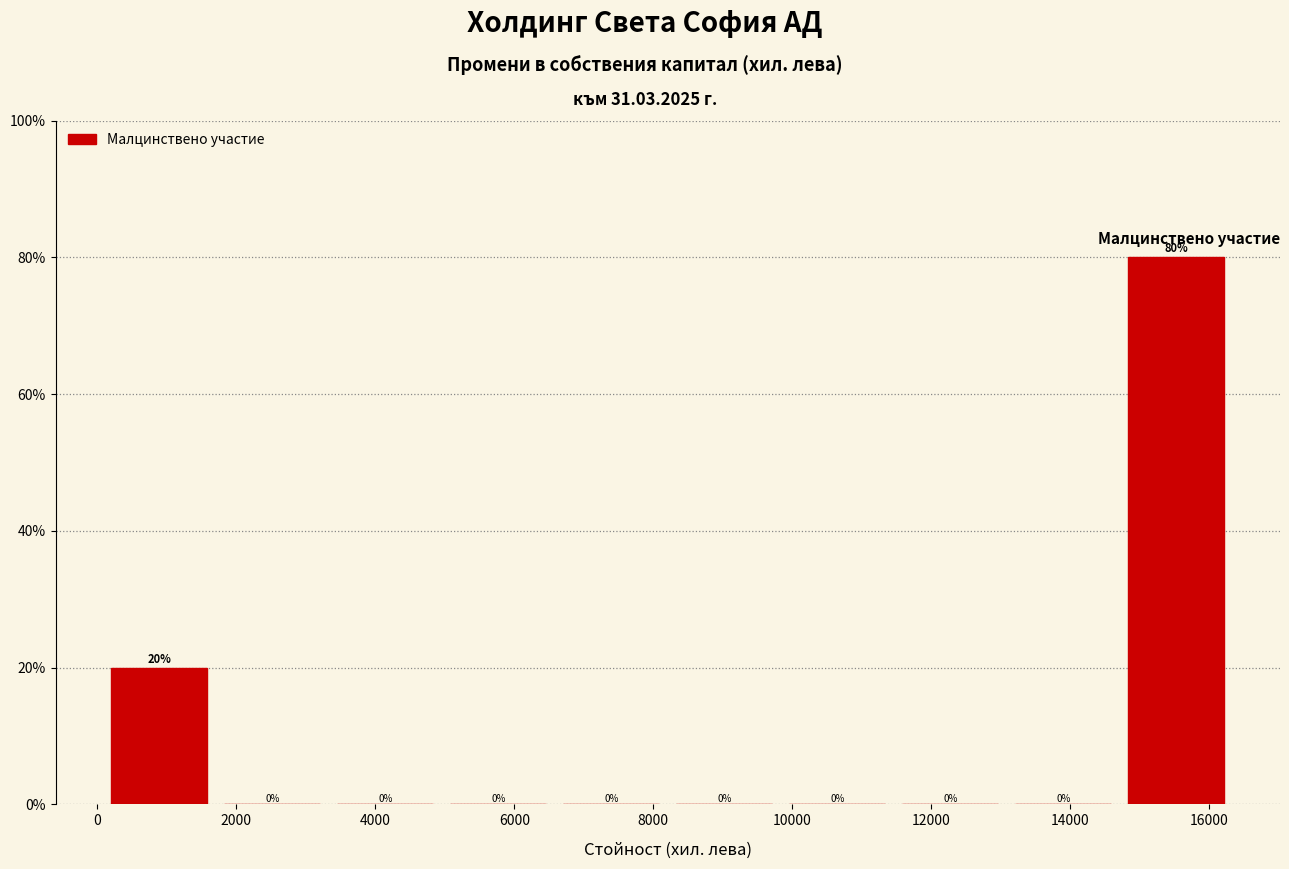

Which range on the x-axis has the tallest bar?

14800 to 16400